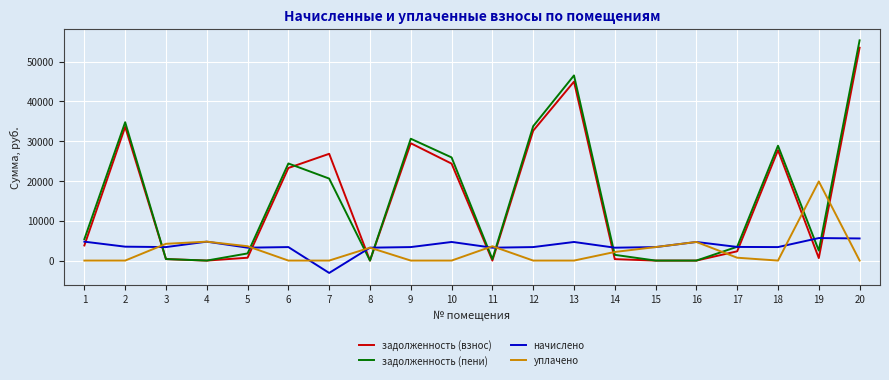

Does the chart display data point markers on the line(s)?

No